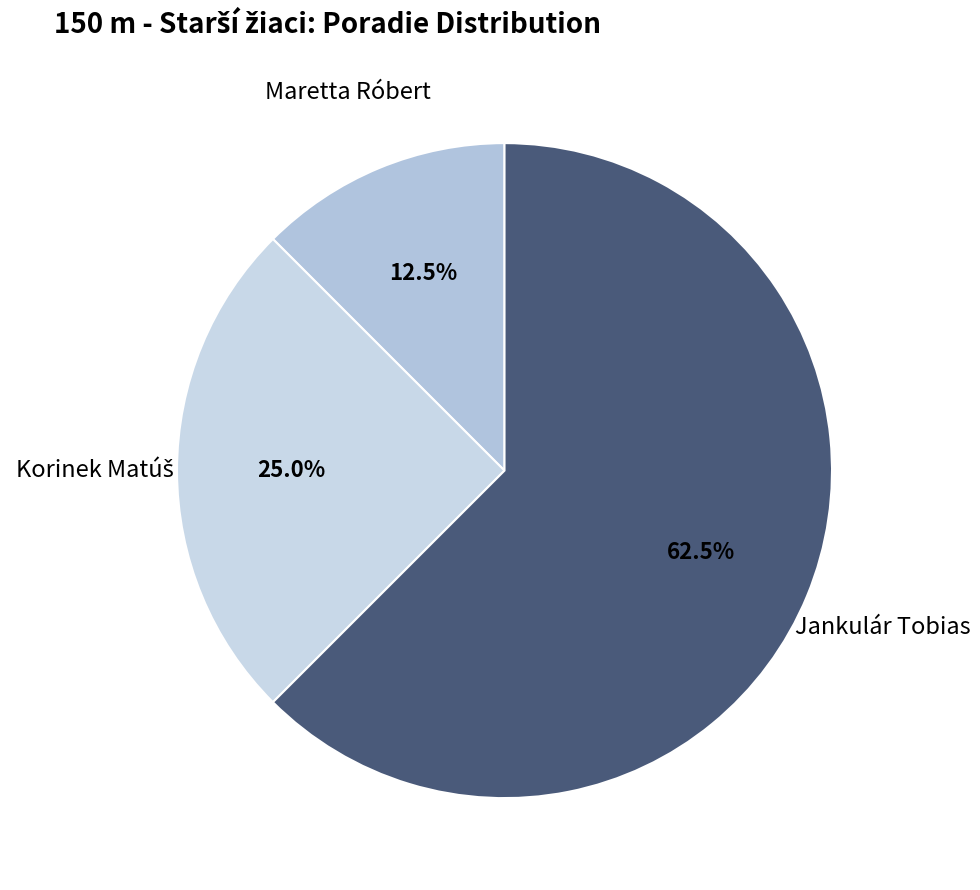

Rank the categories by value from highest to lowest.

Jankulár Tobias, Korinek Matúš, Maretta Róbert